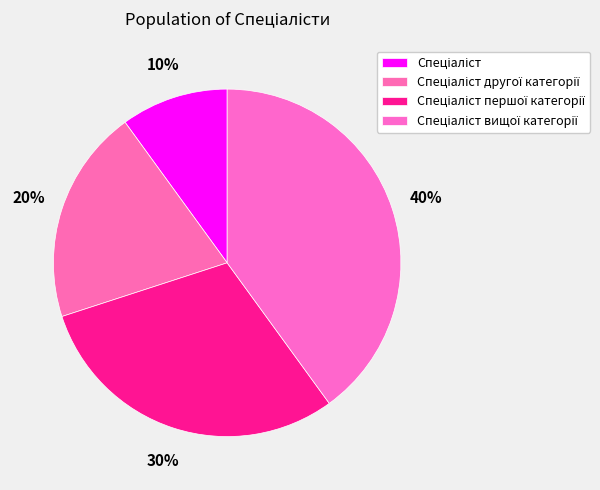

Count the number of slices in the pie.

4